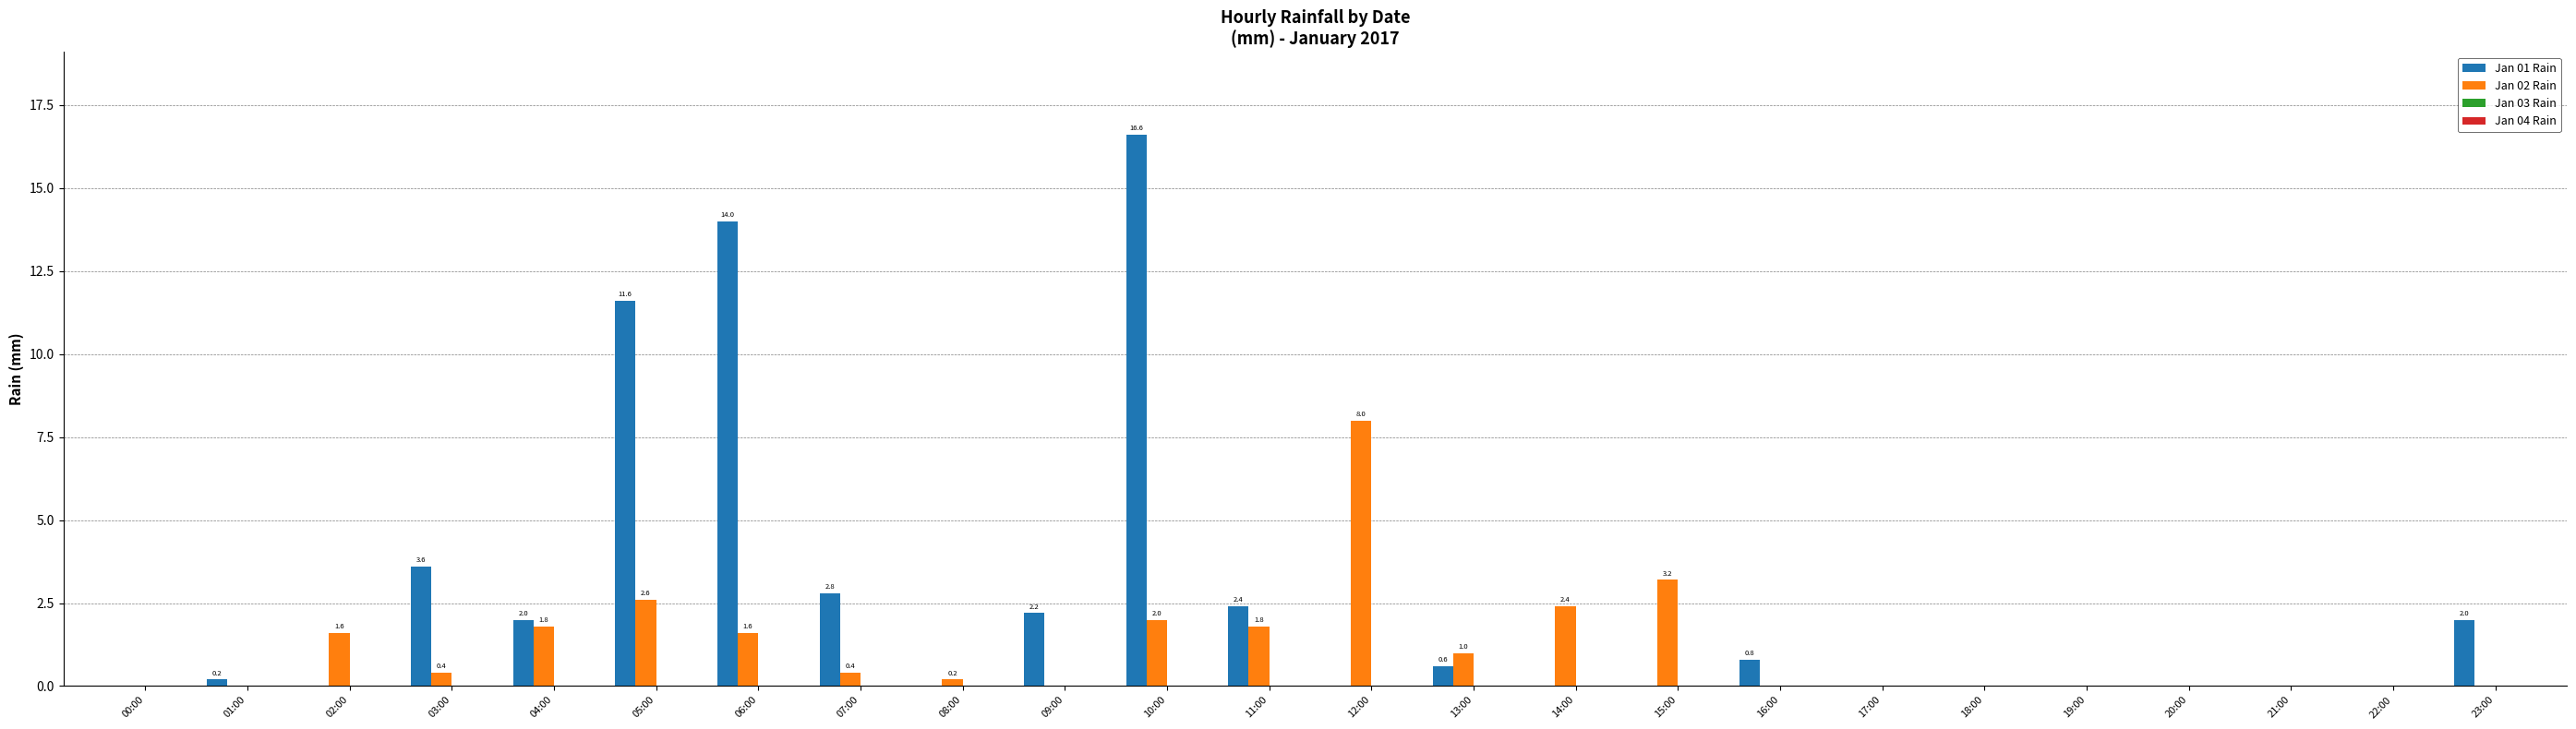

At which category is the sum across all series the highest?

10:00